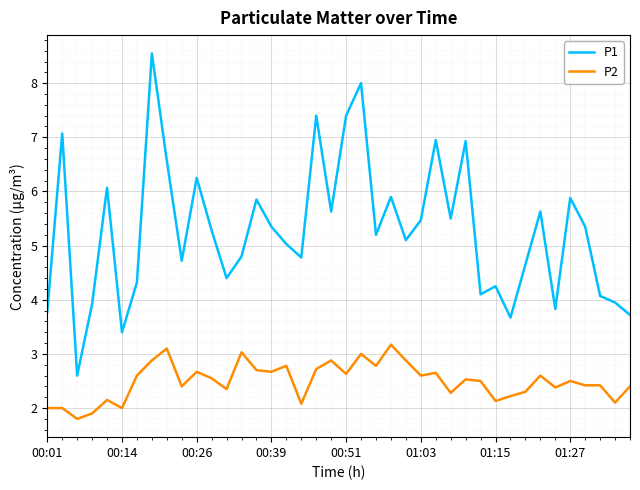

How many distinct data groups are displayed?

2